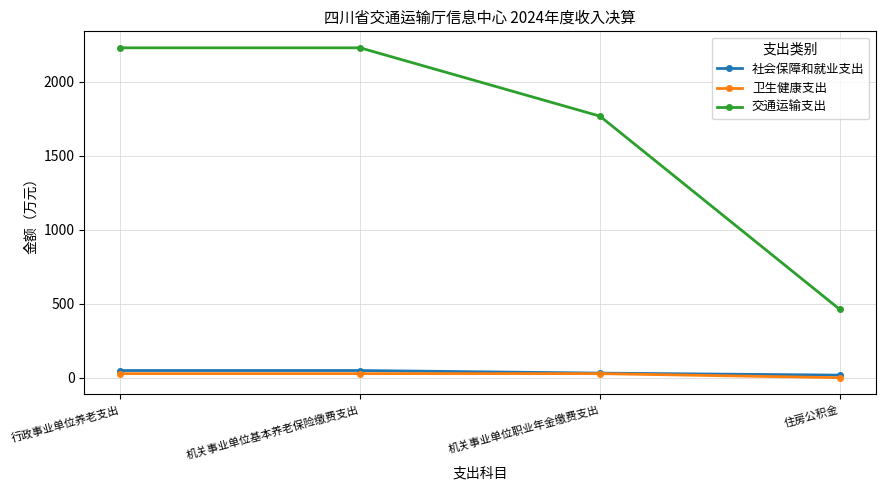

True or false: 交通运输支出 and 卫生健康支出 cross at least once.

False